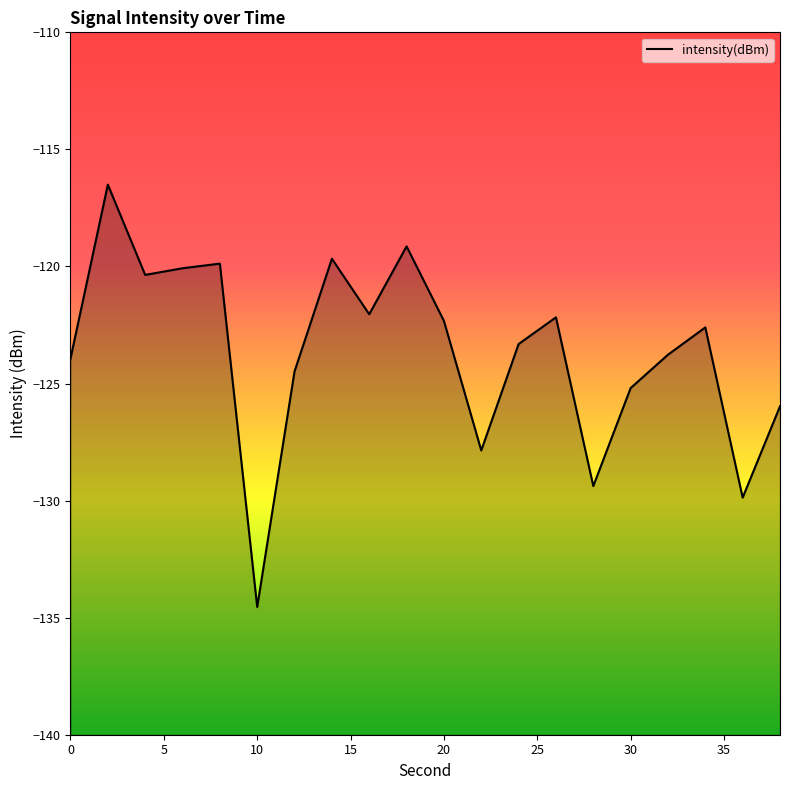

What is the sum of all values?

-2473.1